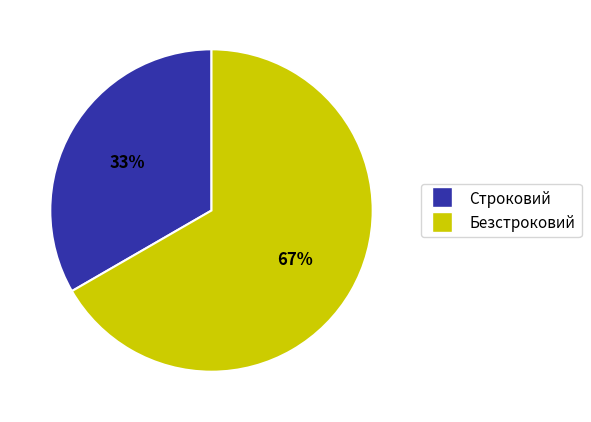

Approximately how many times larger is the value at Строковий compared to Безстроковий?

0.5